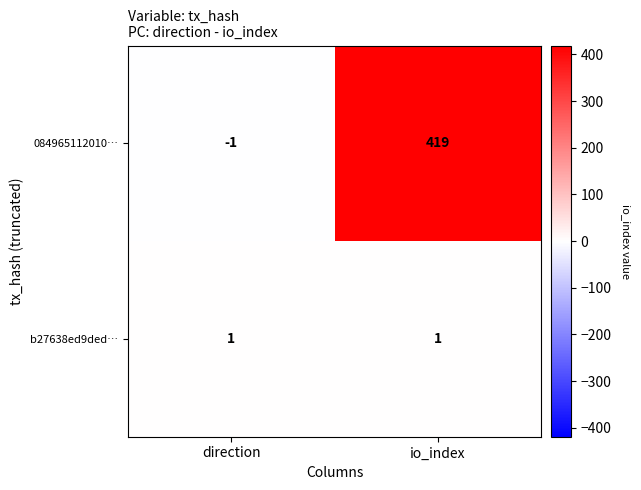

Which series has the largest range (max minus min)?

084965112010…